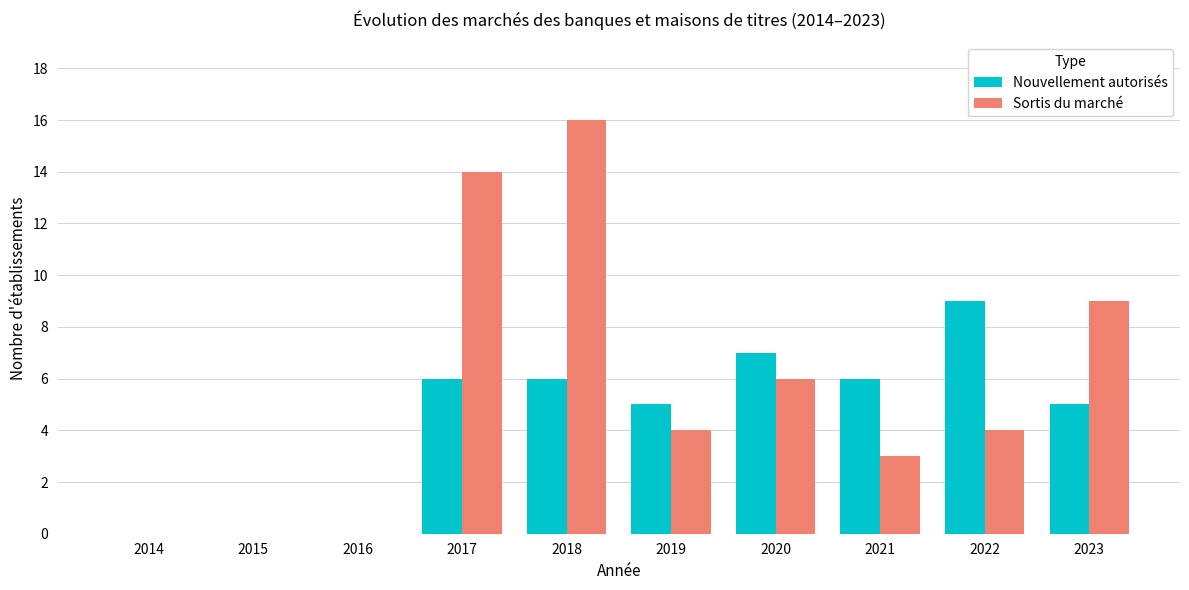

Reading left to right, extract all data points from this chart.

Nouvellement autorisés: 2014=0	2015=0	2016=0	2017=6	2018=6	2019=5	2020=7	2021=6	2022=9	2023=5
Sortis du marché: 2014=0	2015=0	2016=0	2017=14	2018=16	2019=4	2020=6	2021=3	2022=4	2023=9